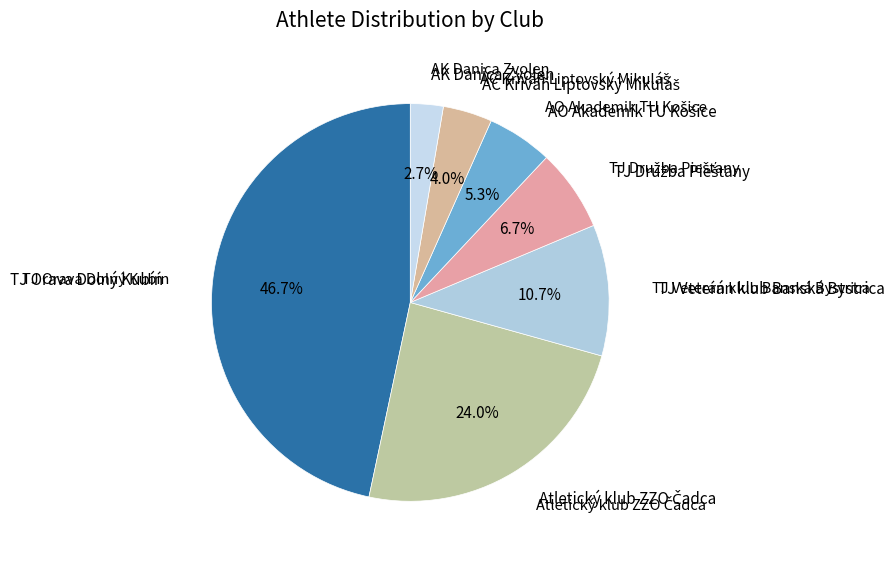

How many slices are in this pie chart?

7